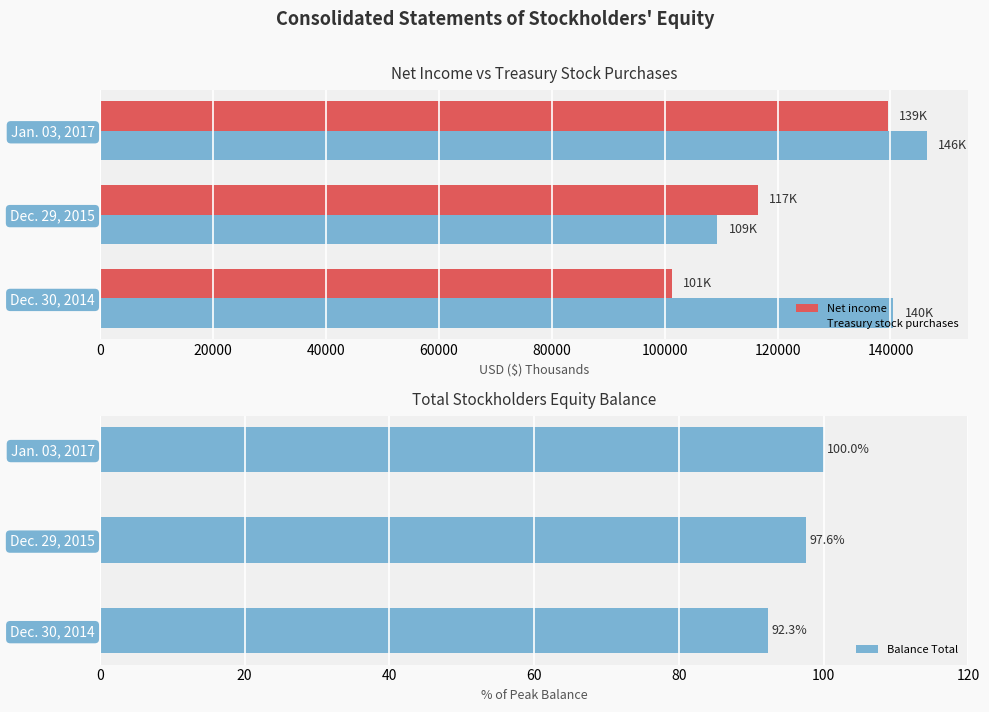

What is the lowest value of the Net income series?

101276